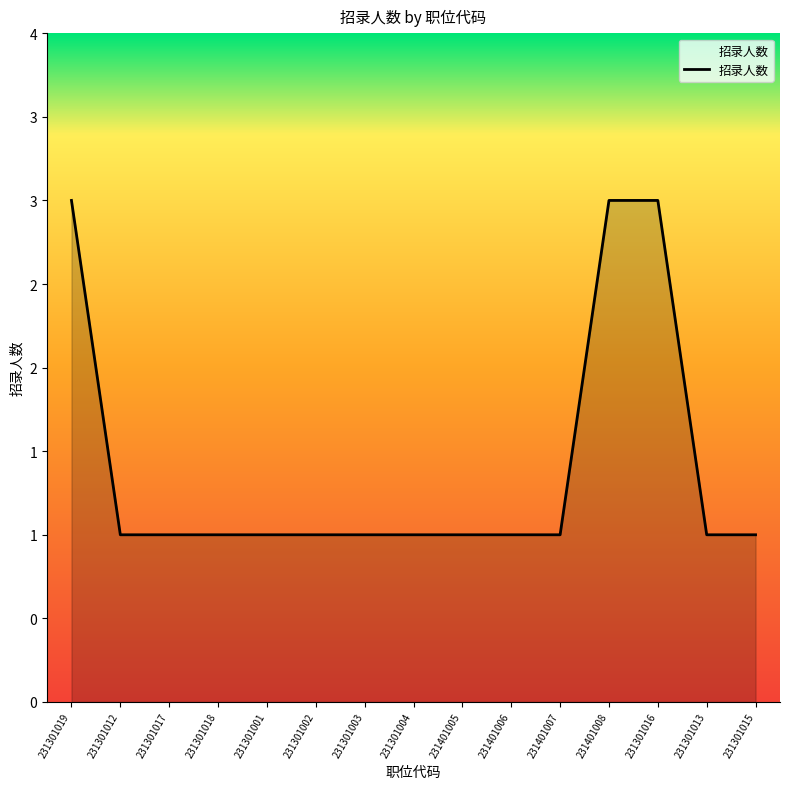

Is it true that the value at 231301015 is 1?

True